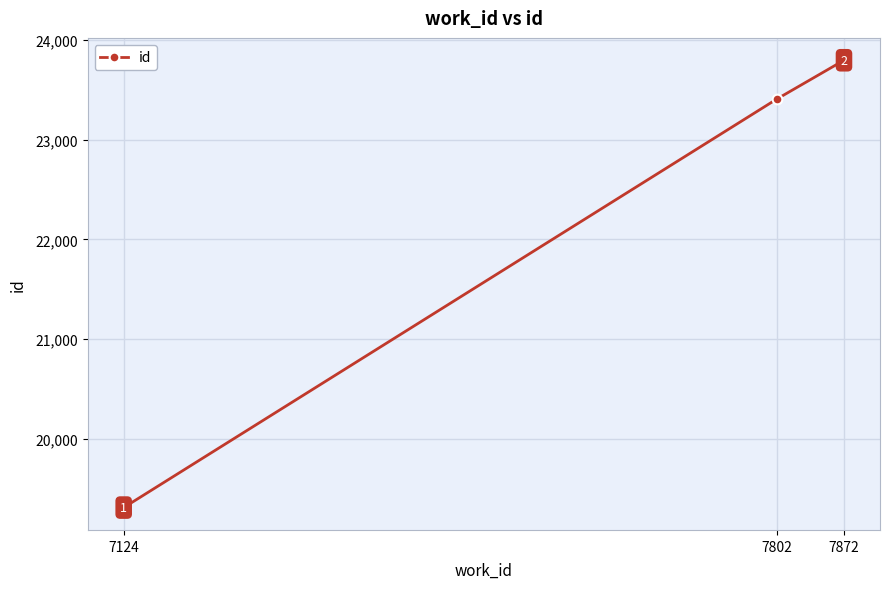

What is the value of the 3rd point from the left?

23799